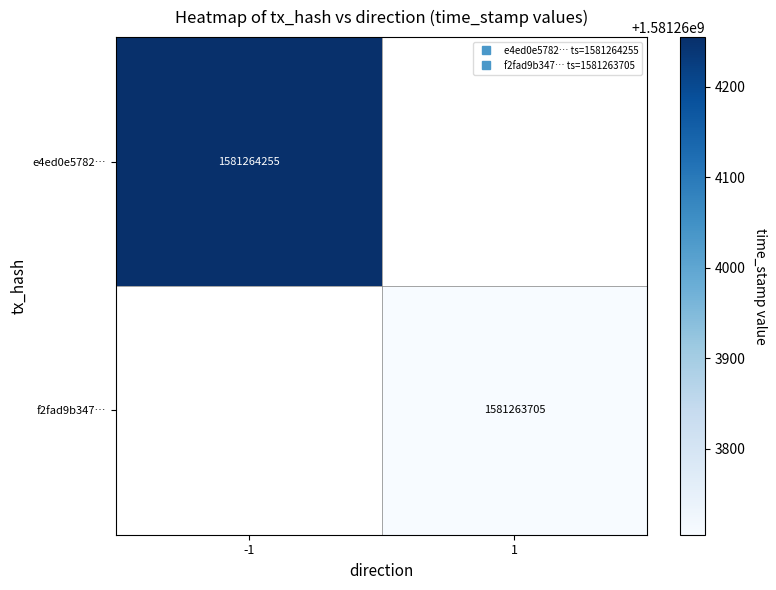

The value of e4ed0e5782f1ba4ec339c18e6e8b80bba402d90 at time_stamp is 644180187. True or false?

False